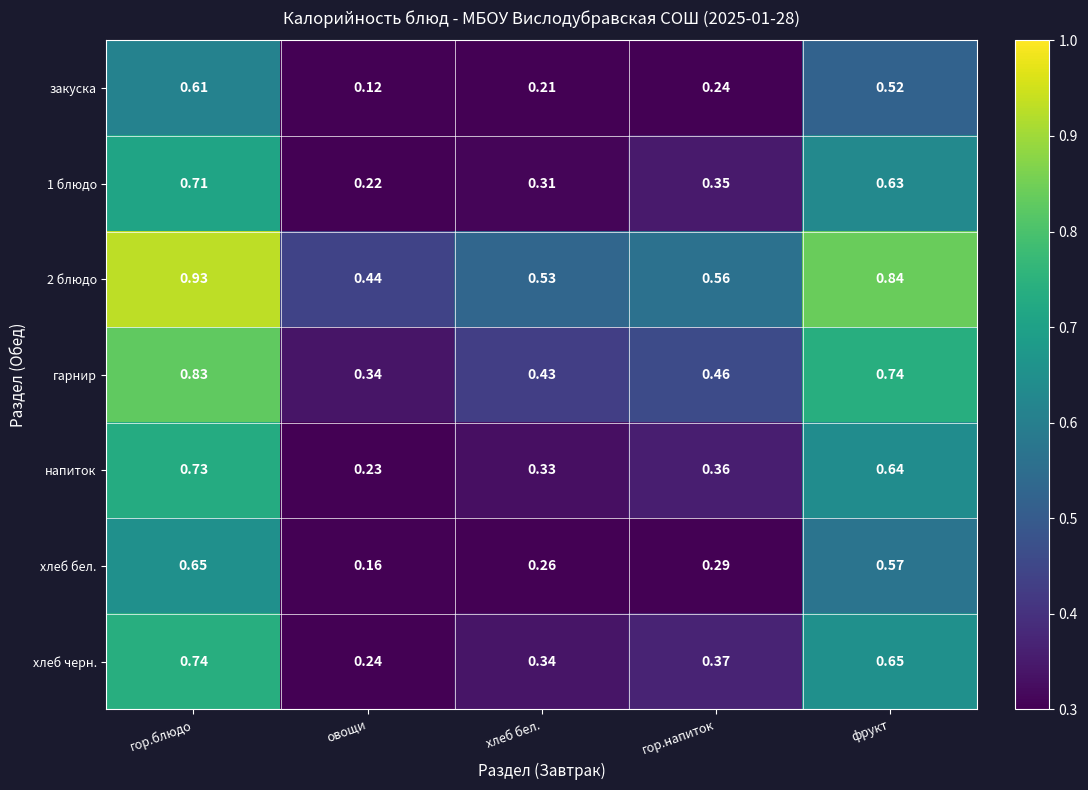

At which label is 1 блюдо closest to 0?

овощи